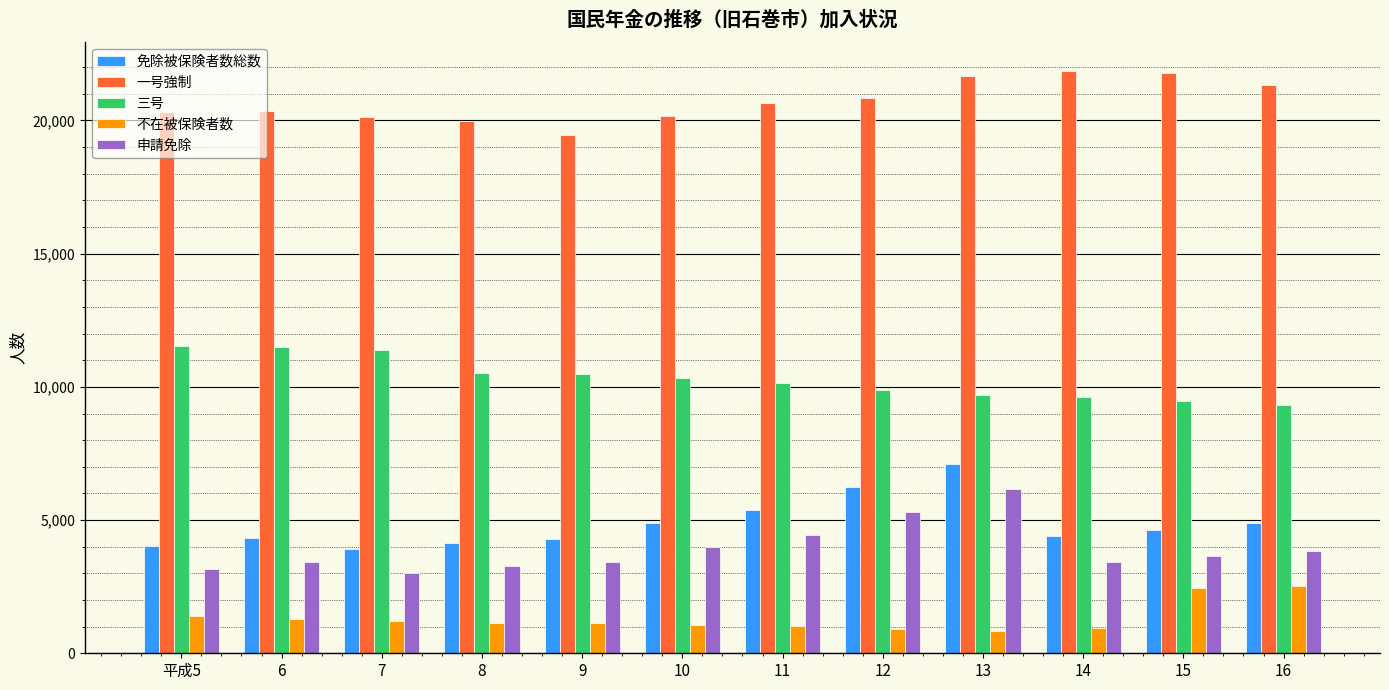

What is the minimum value for 三号?

9327